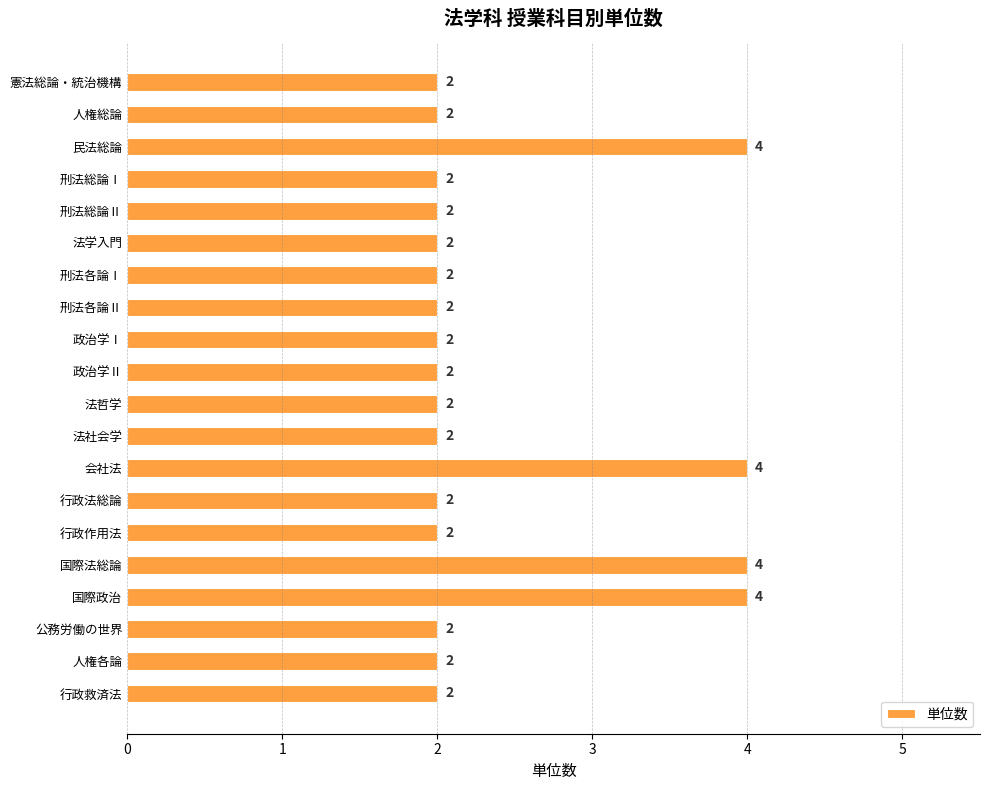

What is the approximate value at 会社法?

4